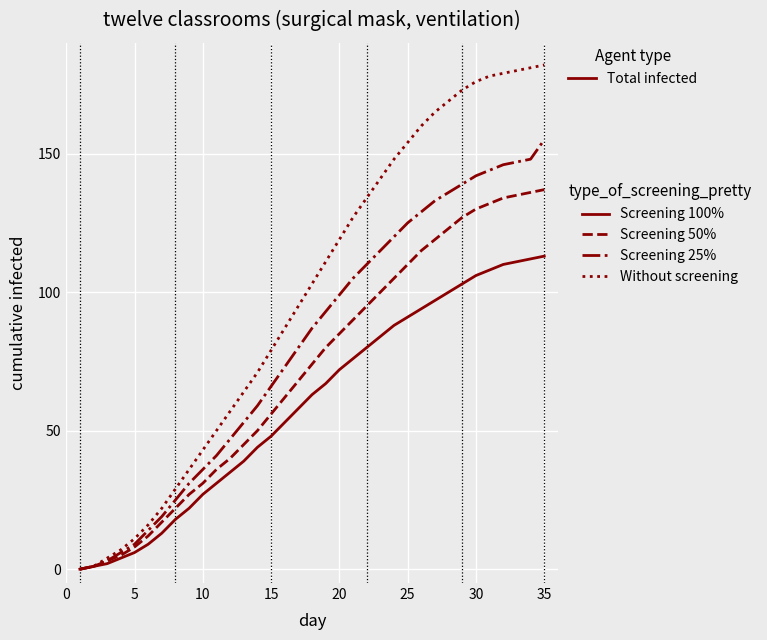

Rank the series by their maximum value, from lowest to highest.

Screening 100%, Screening 50%, Screening 25%, Without screening